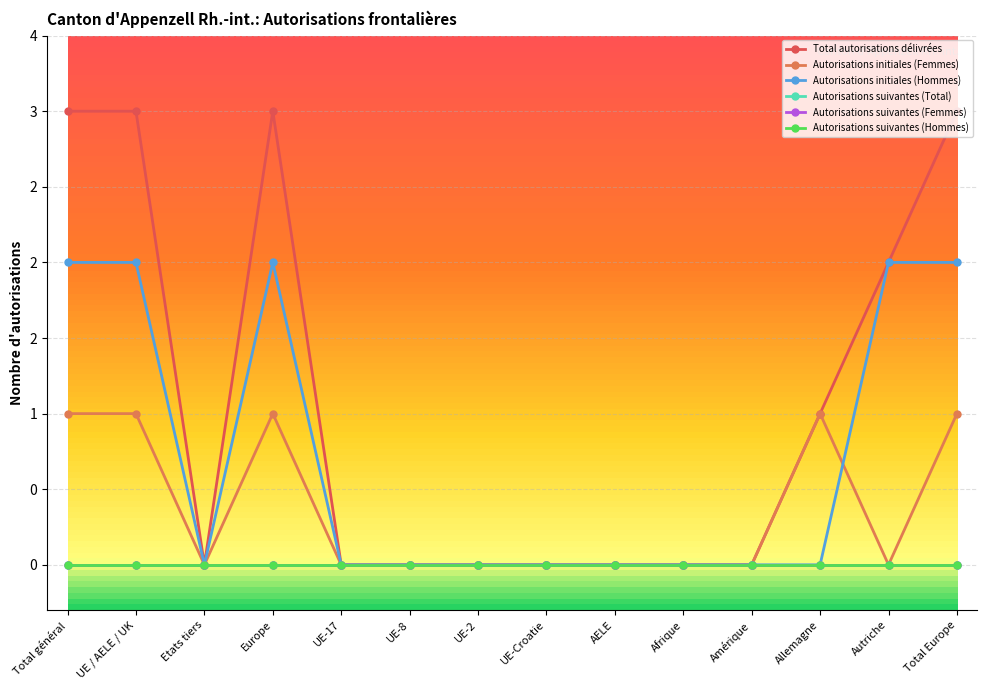

Reading left to right, extract all data points from this chart.

Total autorisations délivrées: Total général=3	UE / AELE / UK=3	Etats tiers=0	Europe=3	UE-17=0	UE-8=0	UE-2=0	UE-Croatie=0	AELE=0	Afrique=0	Amérique=0	Allemagne=1	Autriche=2	Total Europe=3
Autorisations initiales (Femmes): Total général=1	UE / AELE / UK=1	Etats tiers=0	Europe=1	UE-17=0	UE-8=0	UE-2=0	UE-Croatie=0	AELE=0	Afrique=0	Amérique=0	Allemagne=1	Autriche=0	Total Europe=1
Autorisations initiales (Hommes): Total général=2	UE / AELE / UK=2	Etats tiers=0	Europe=2	UE-17=0	UE-8=0	UE-2=0	UE-Croatie=0	AELE=0	Afrique=0	Amérique=0	Allemagne=0	Autriche=2	Total Europe=2